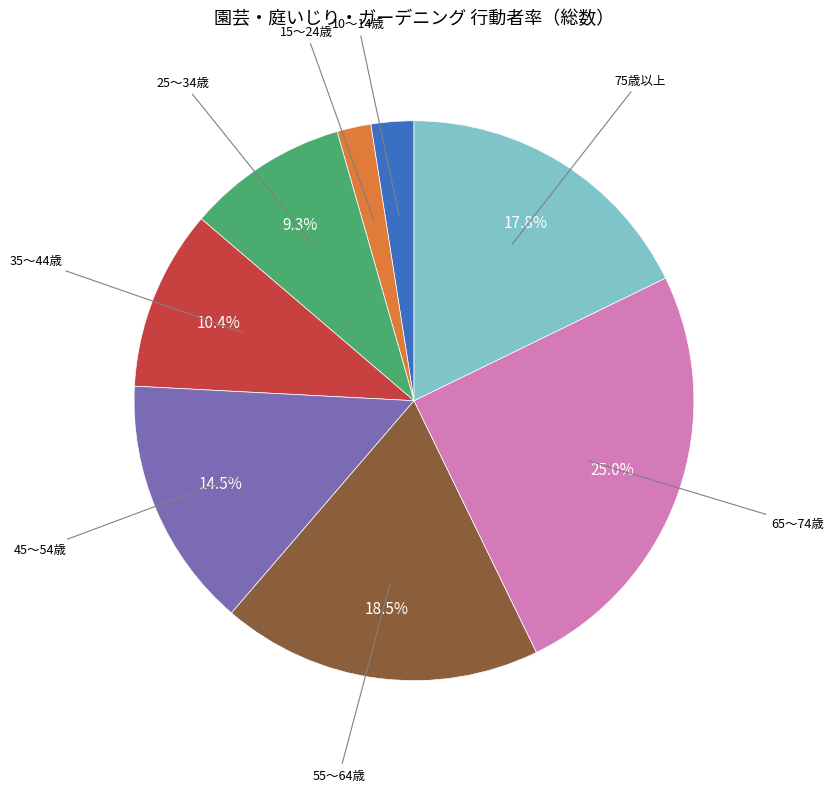

Is there any slice that represents more than half of the pie?

No